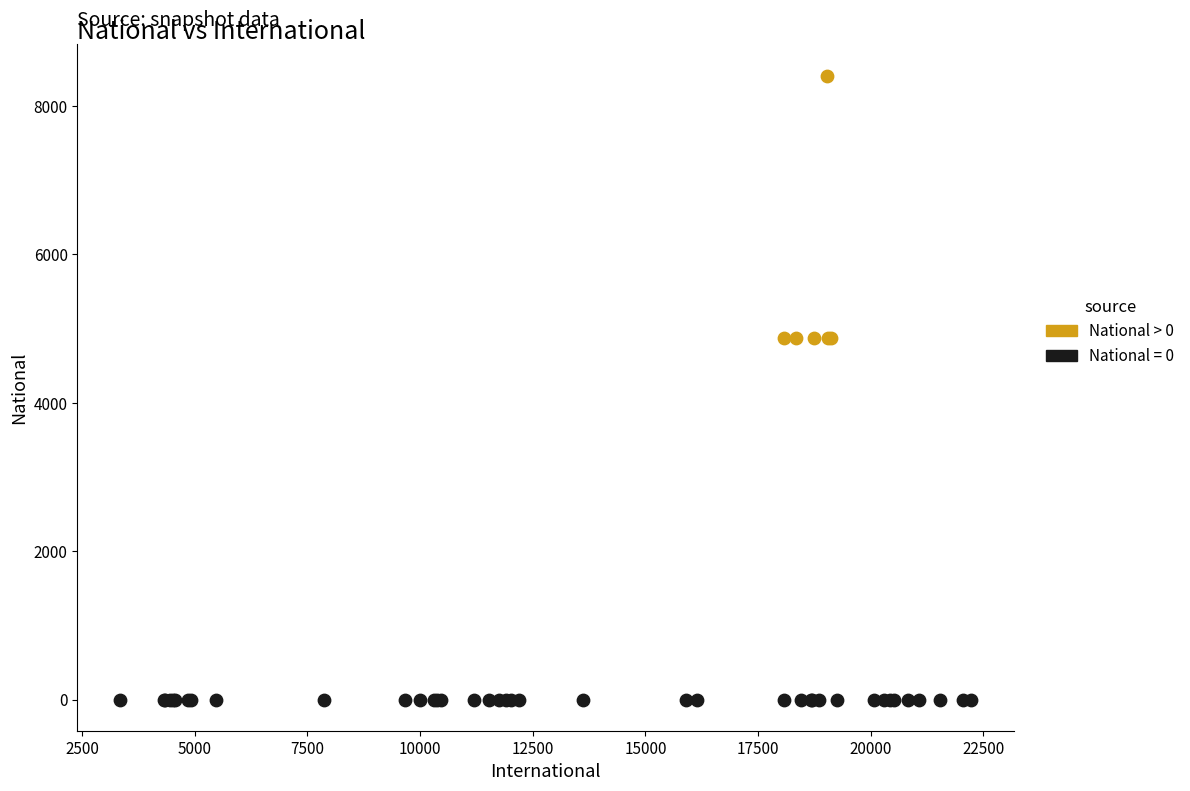

Which series reaches the maximum Y coordinate?

National > 0